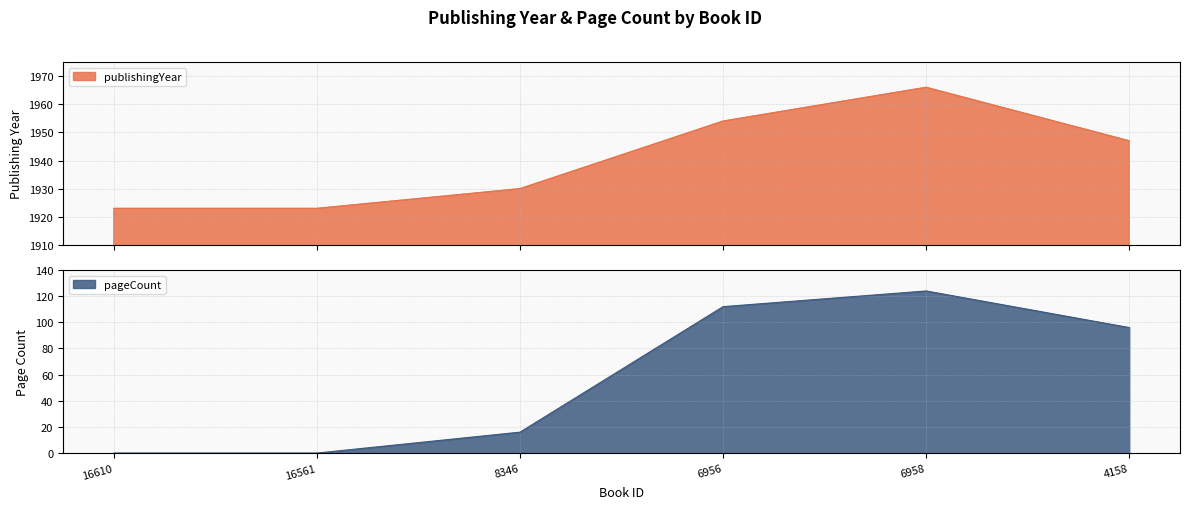

What is the difference between the pageCount values at 6956 and 16610?

112